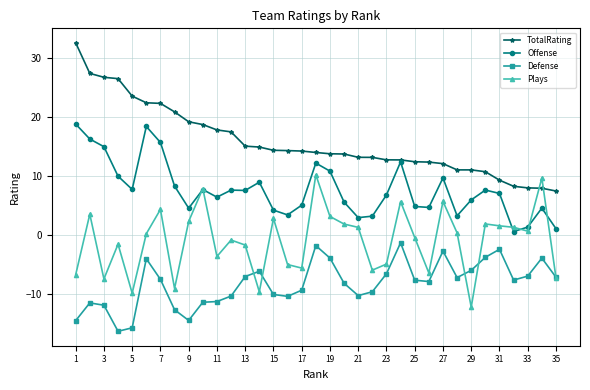

How many series are shown in this chart?

4